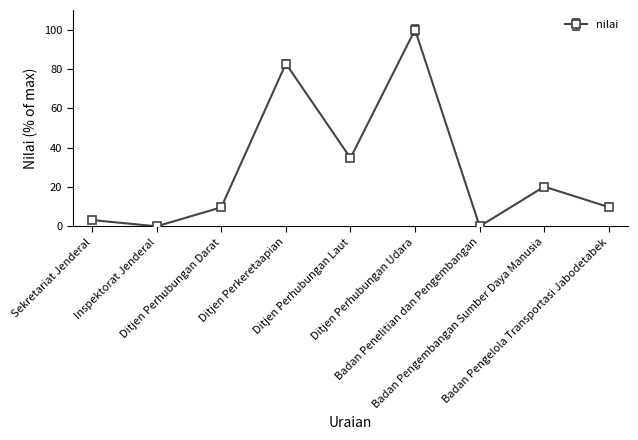

Where is the first local minimum?

Inspektorat Jenderal